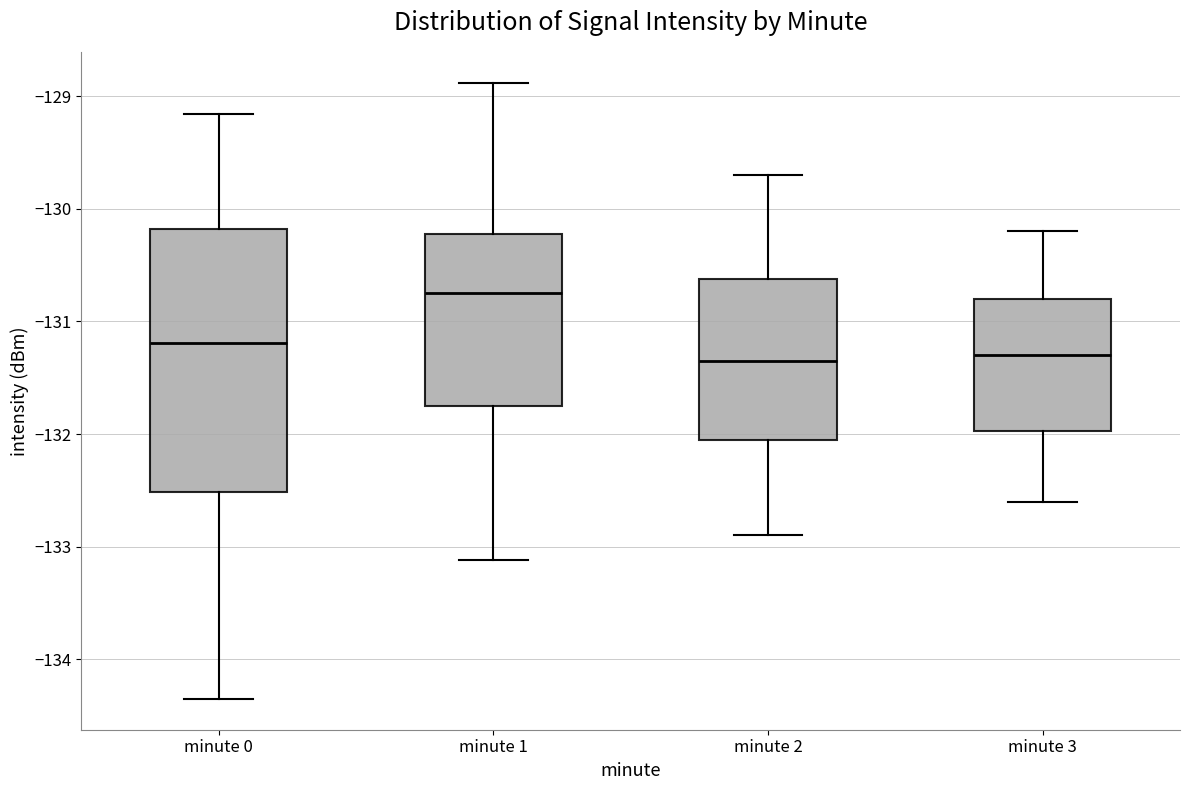

Where is the upper edge of the box for minute 0 on the y-axis? The values are not printed on the chart, so give them approximately, as read against the axis.

-130.2